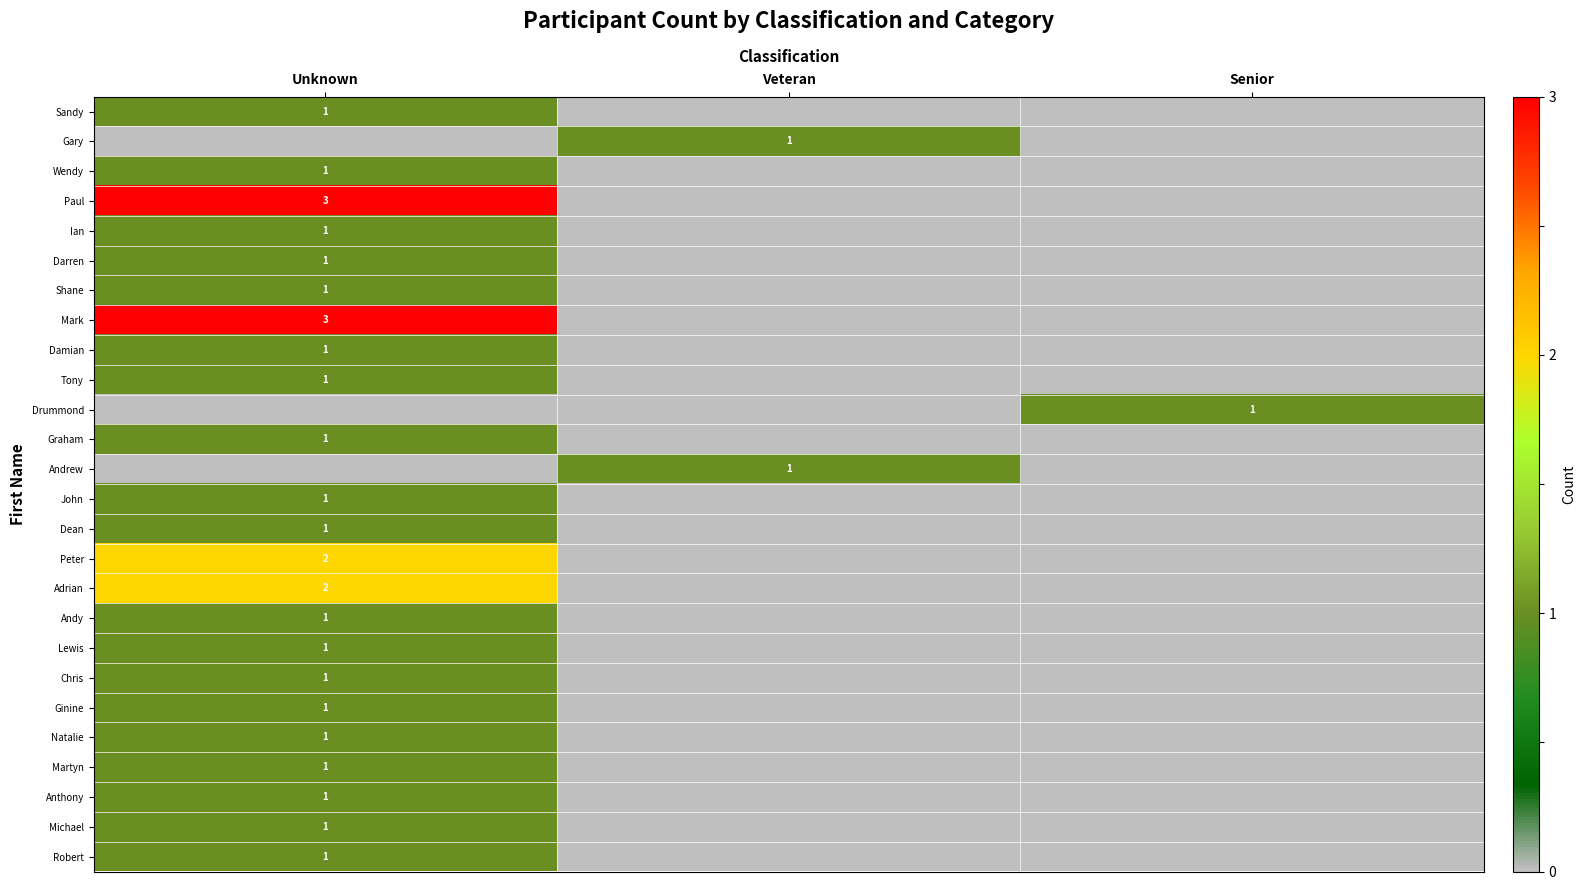

Is it true that Drummond equals 2 at Senior?

False